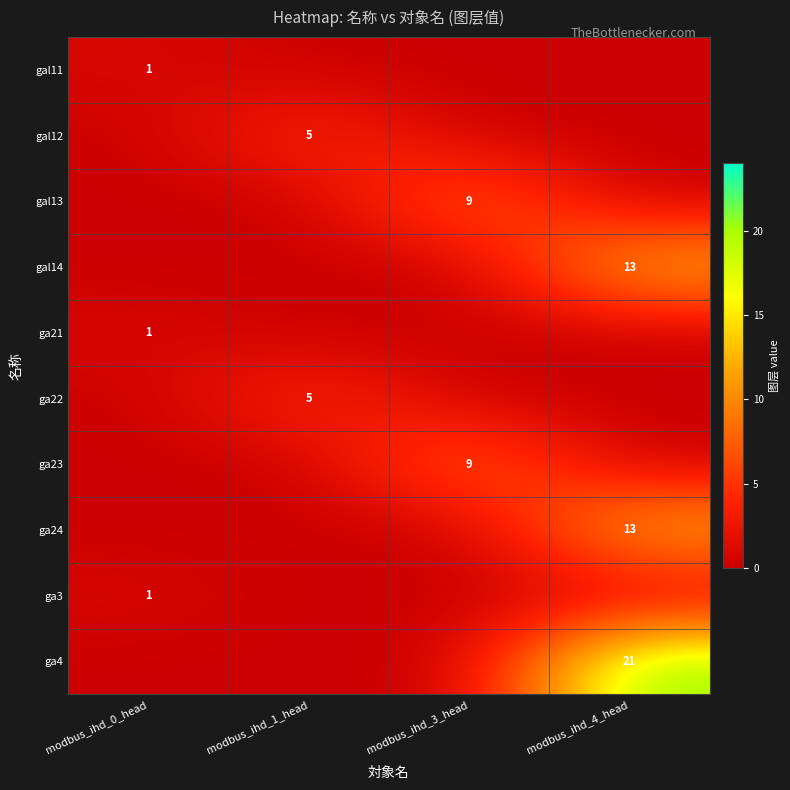

Rank the categories by ga4 value from lowest to highest.

modbus_ihd_0_head, modbus_ihd_1_head, modbus_ihd_3_head, modbus_ihd_4_head